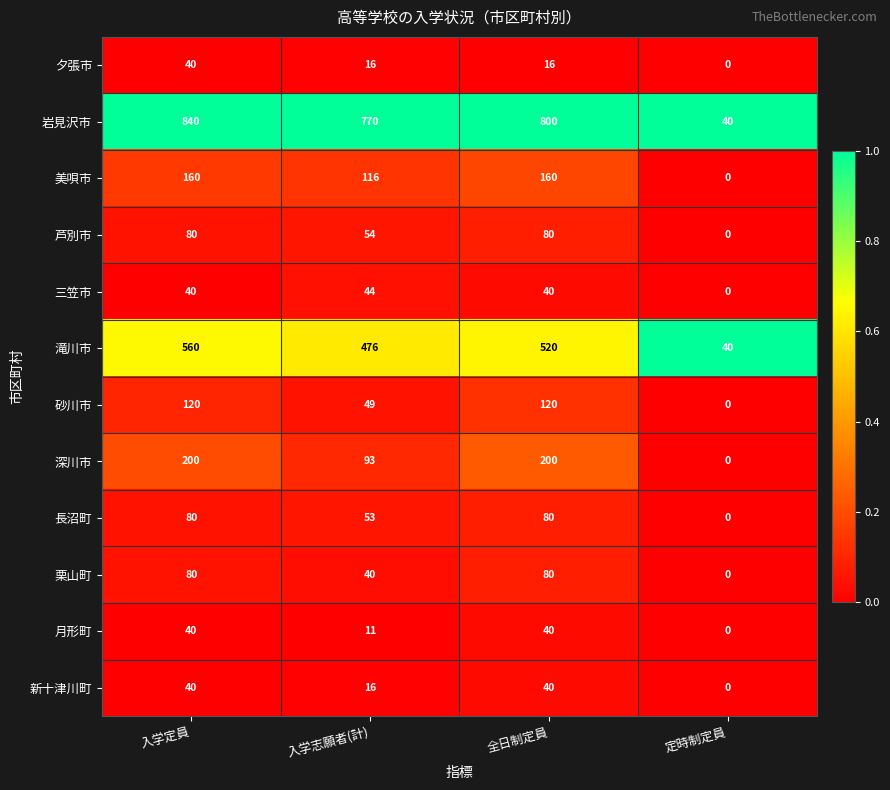

Read the 新十津川町 value at 入学定員, to the nearest 10.

40